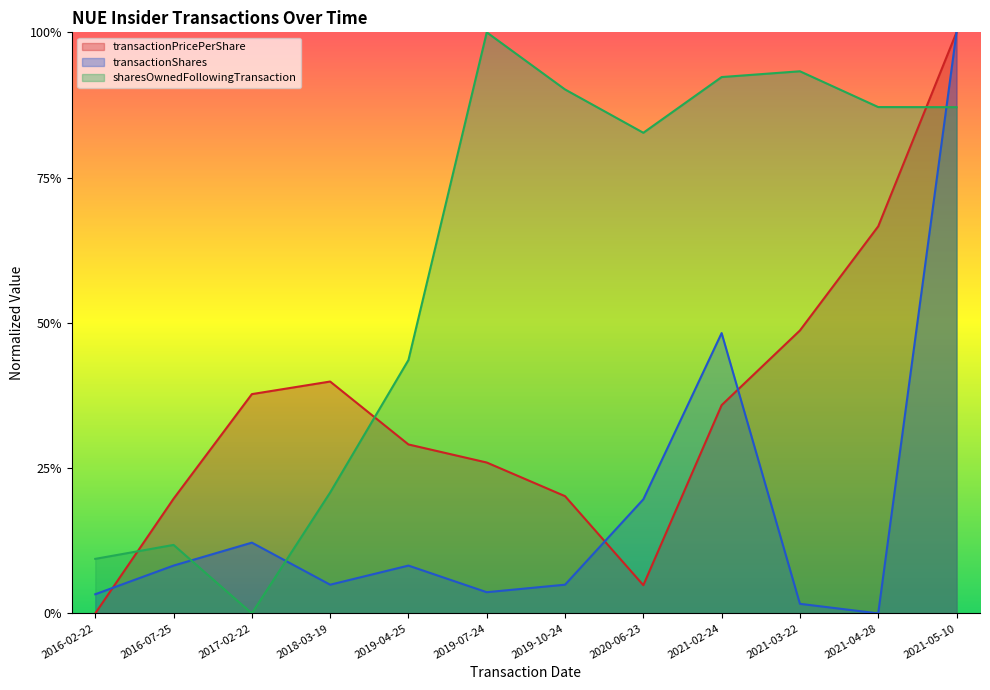

Reading left to right, list all the values displayed in this chart.

transactionPricePerShare: 2016-02-22=0.0	2016-07-25=0.2	2017-02-22=0.4	2018-03-19=0.4	2019-04-25=0.3	2019-07-24=0.3	2019-10-24=0.2	2020-06-23=0.0	2021-02-24=0.4	2021-03-22=0.5	2021-04-28=0.7	2021-05-10=1.0
transactionShares: 2016-02-22=0.0	2016-07-25=0.1	2017-02-22=0.1	2018-03-19=0.0	2019-04-25=0.1	2019-07-24=0.0	2019-10-24=0.0	2020-06-23=0.2	2021-02-24=0.5	2021-03-22=0.0	2021-04-28=0.0	2021-05-10=1.0
sharesOwnedFollowingTransaction: 2016-02-22=0.1	2016-07-25=0.1	2017-02-22=0.0	2018-03-19=0.2	2019-04-25=0.4	2019-07-24=1.0	2019-10-24=0.9	2020-06-23=0.8	2021-02-24=0.9	2021-03-22=0.9	2021-04-28=0.9	2021-05-10=0.9